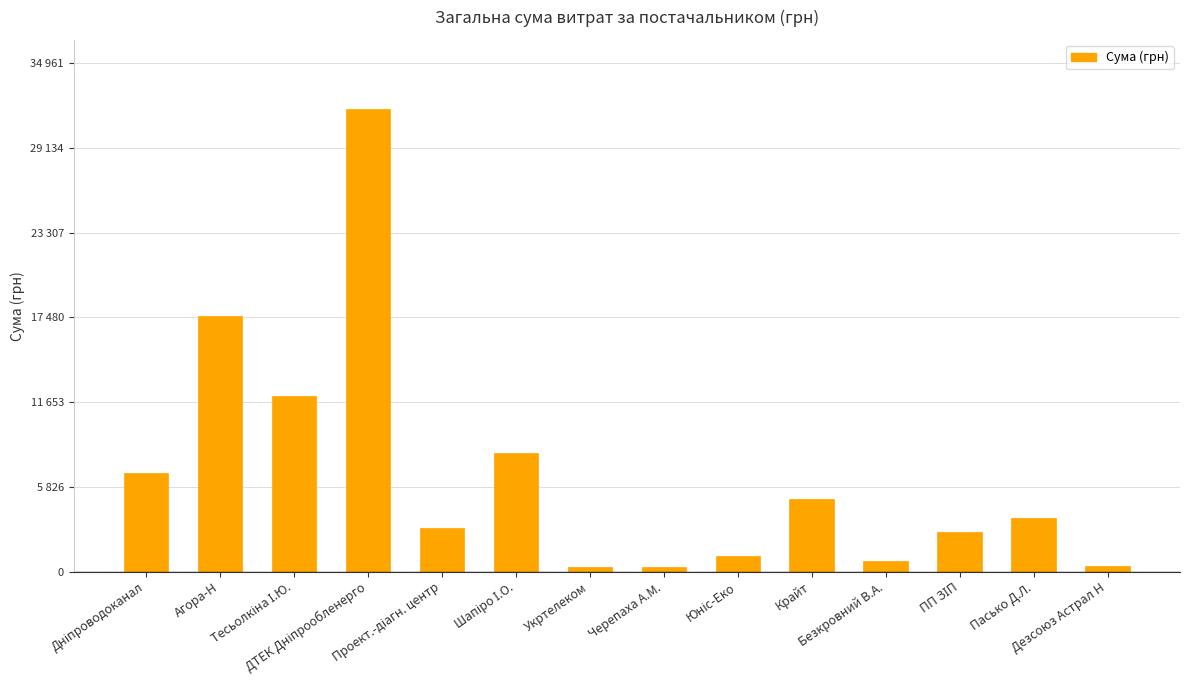

Does the chart contain any negative values?

No